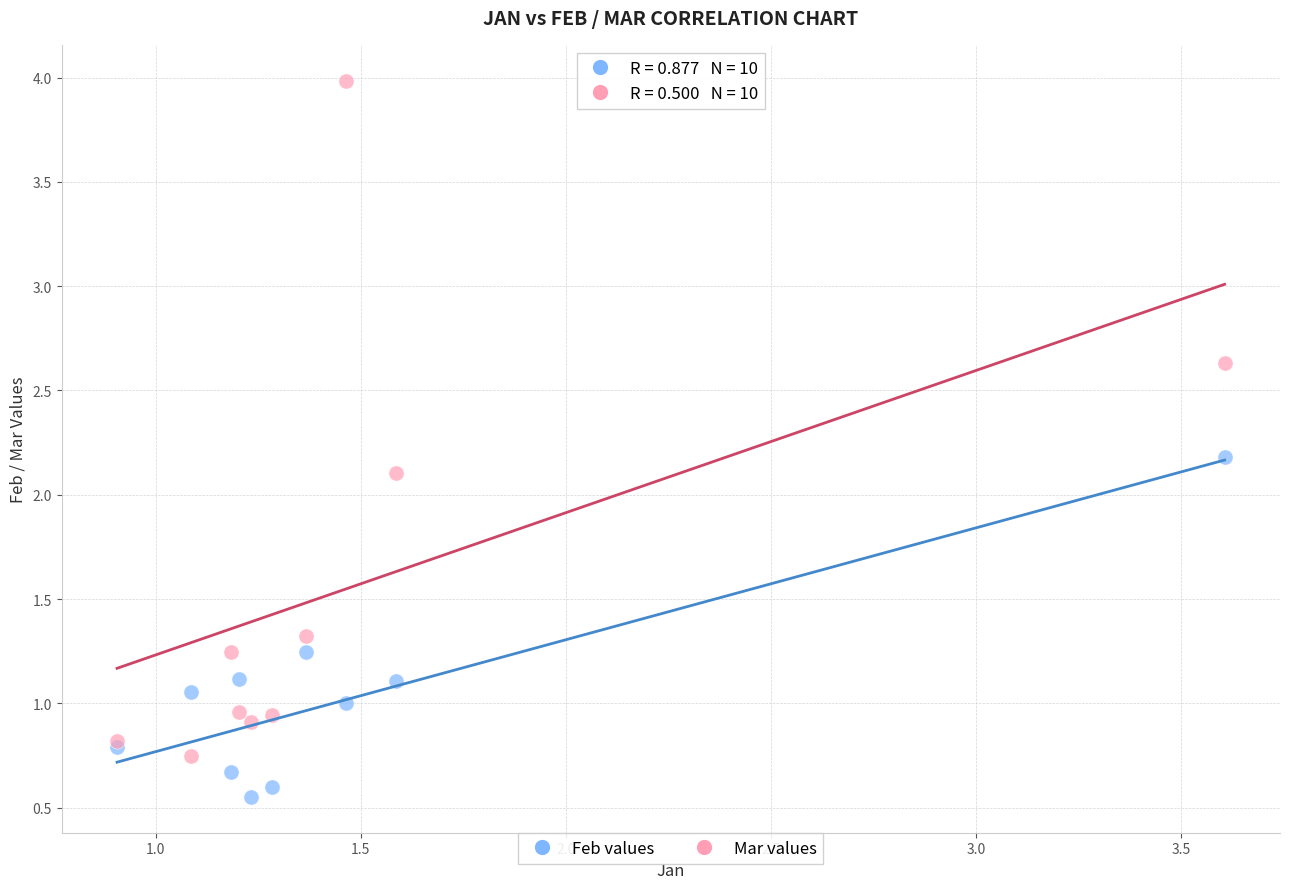

In the Mar values series, what Y value is closest to 2?

2.1